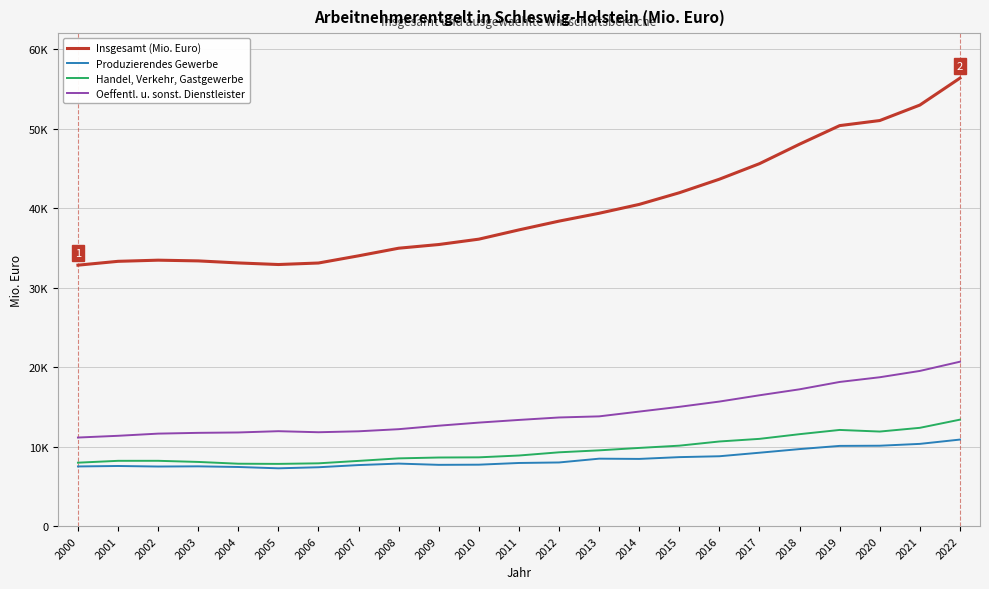

True or false: Insgesamt (Mio. Euro) and Handel, Verkehr, Gastgewerbe intersect in this chart.

False